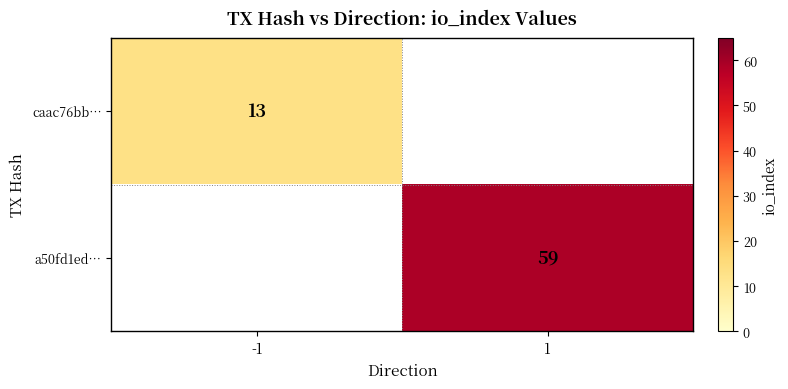

How many distinct data groups are displayed?

2